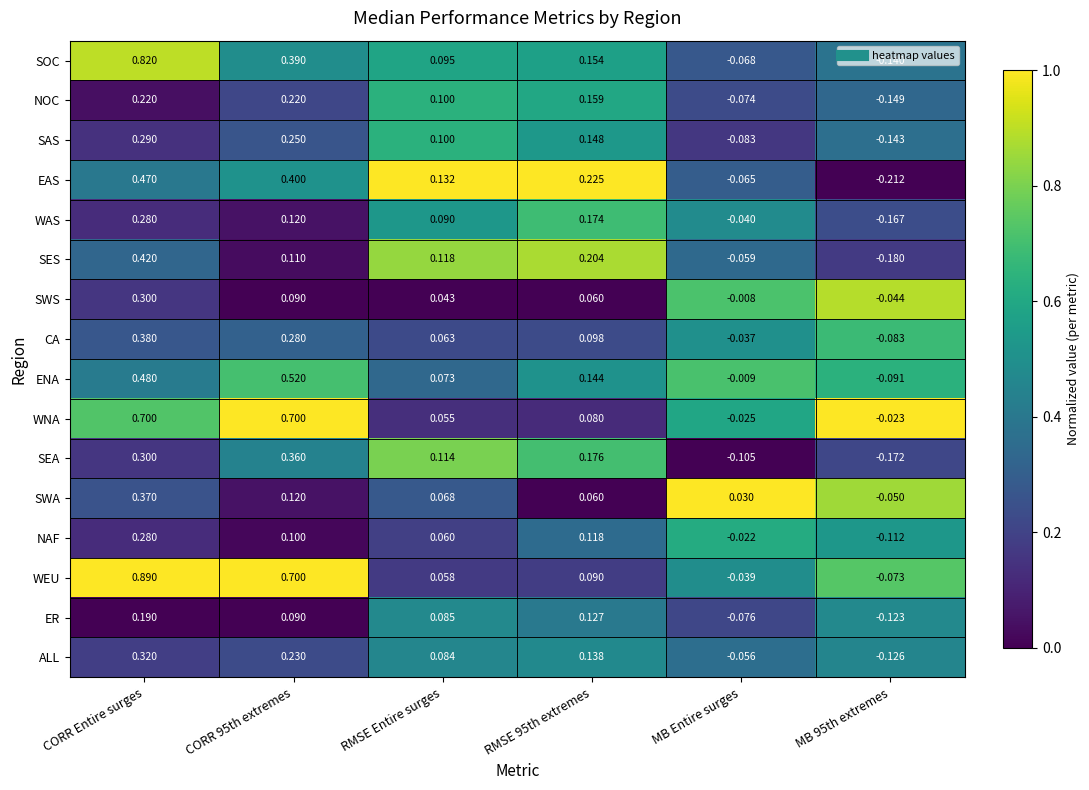

Which series changed the most between CORR Entire surges and RMSE 95th extremes?

WEU